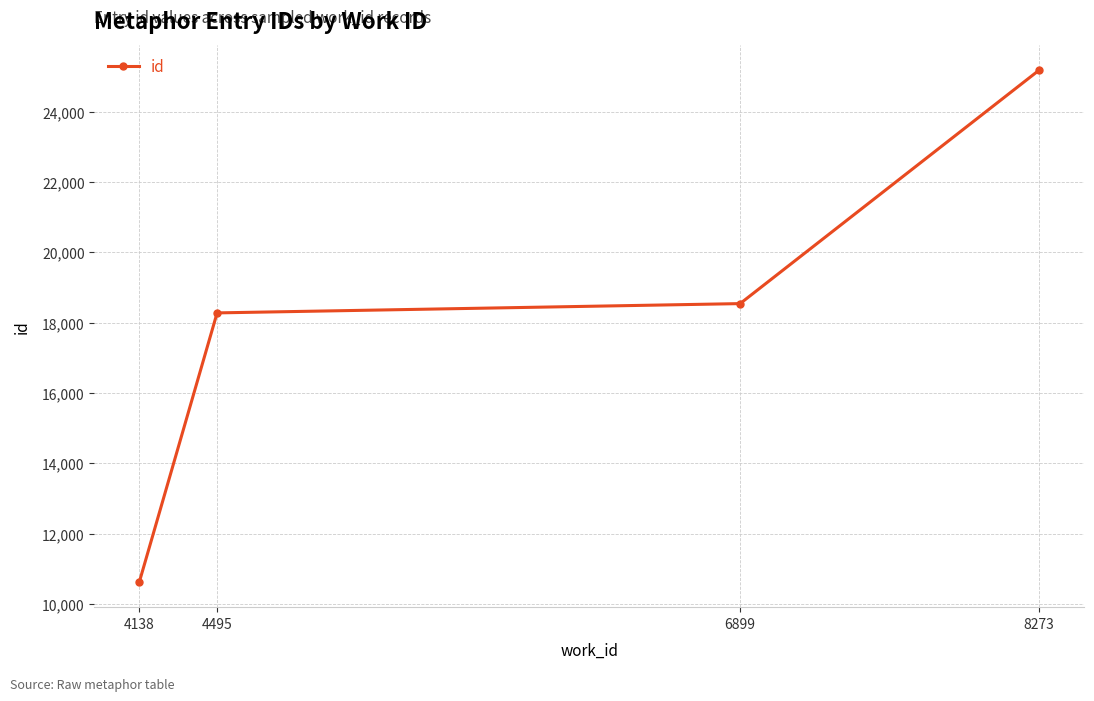

What is the sum of all values?

72632